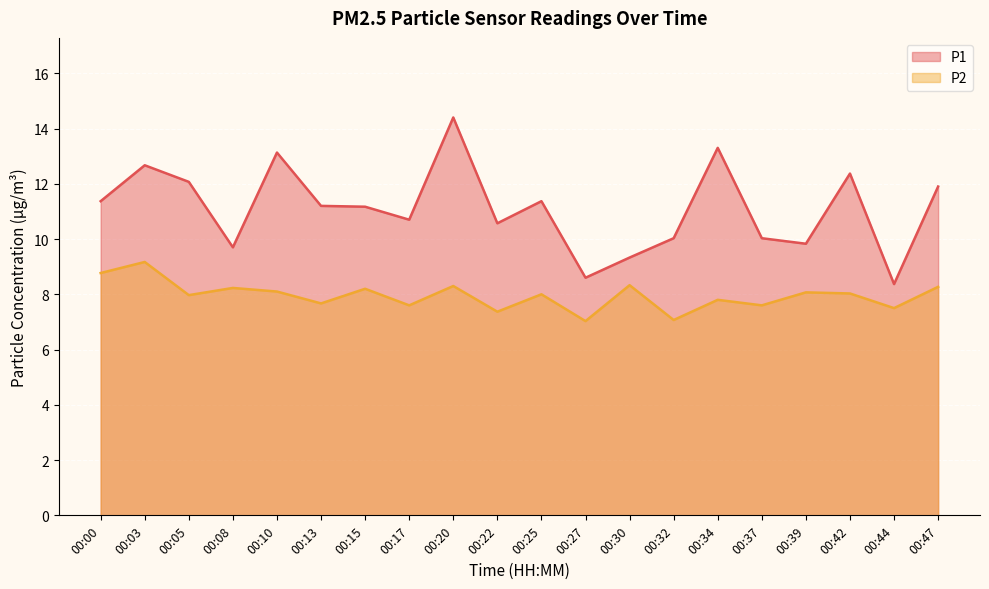

What is the sum of all P2 values?

159.1